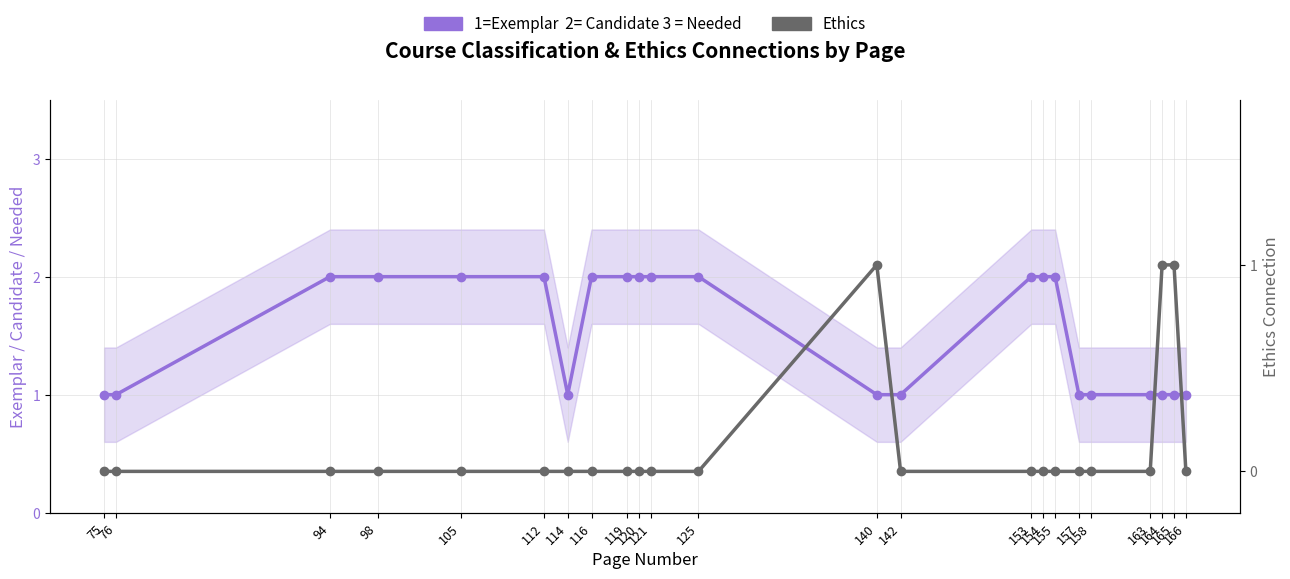

What is the sum of all 1=Exemplar  2= Candidate 3 = Needed values?

35